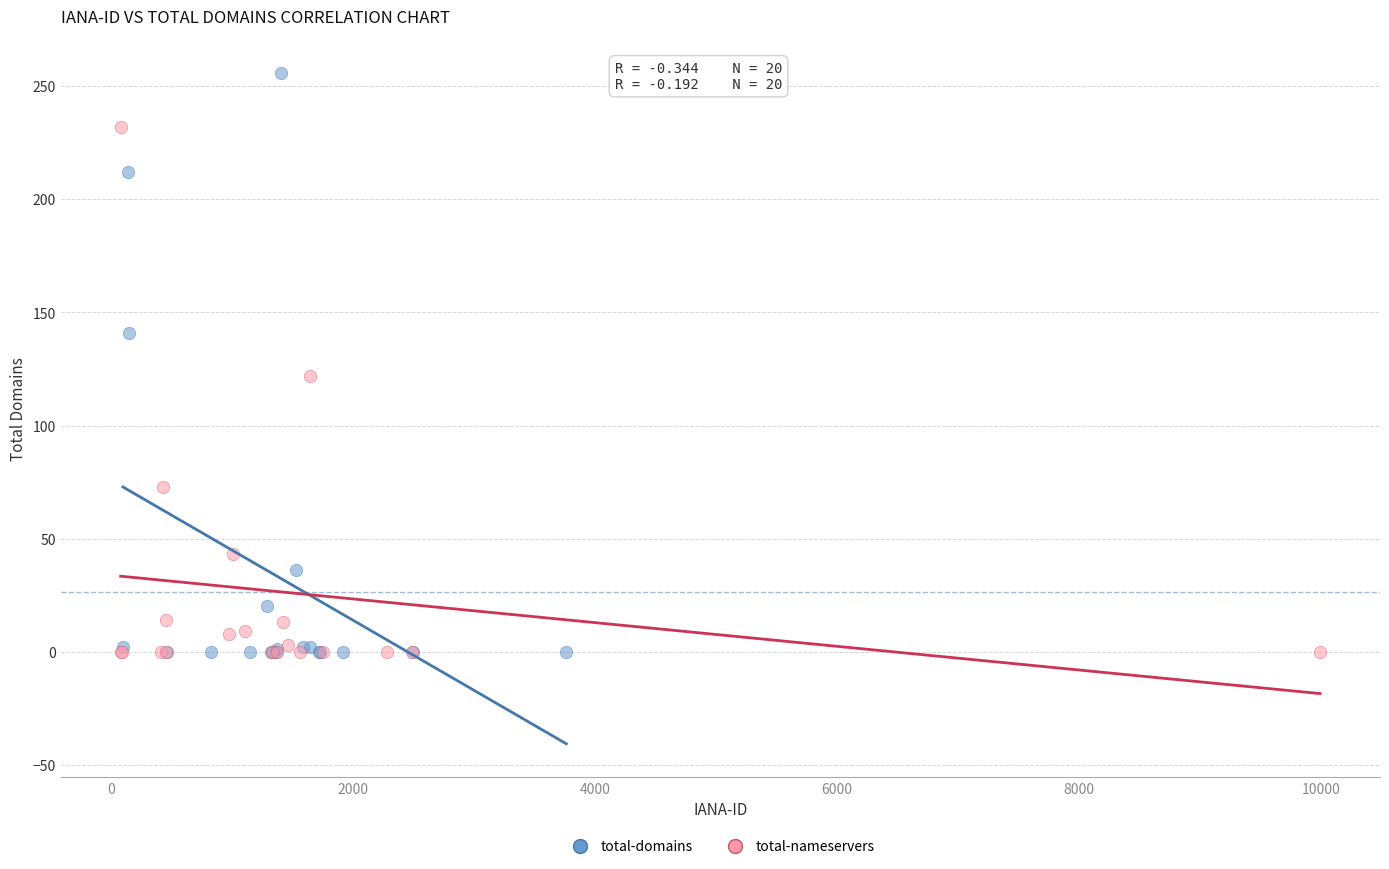

Which series has the largest Y range (max minus min)?

total-domains